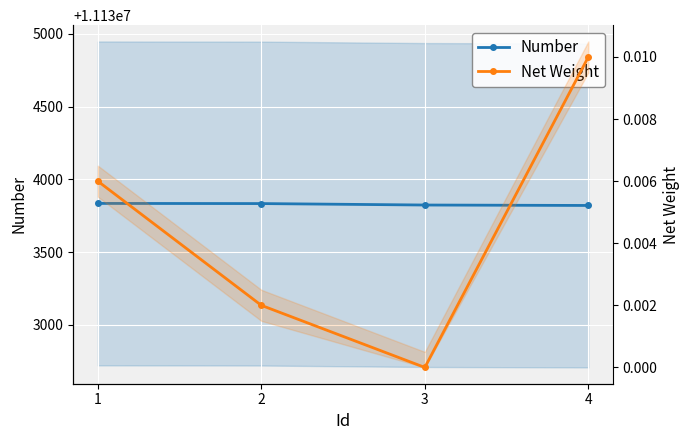

What is the greatest value displayed?

11133835.0